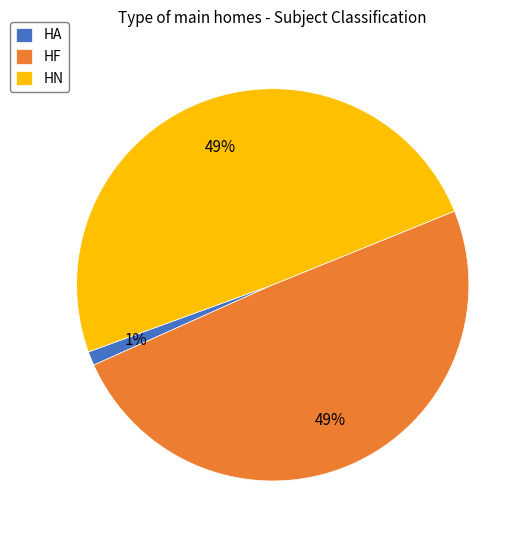

Which category has the smallest portion of the pie?

HA